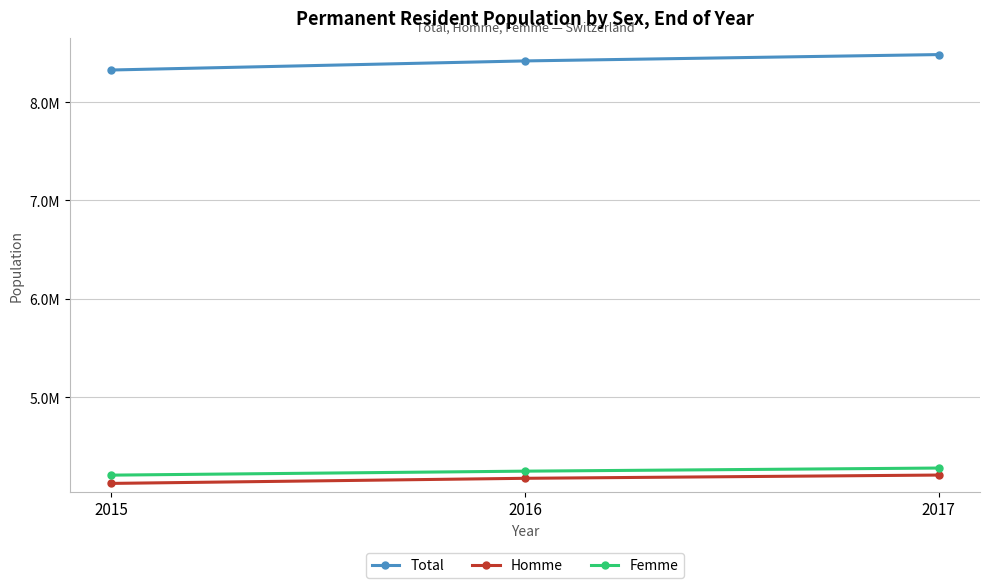

Does the chart have visible grid lines?

Yes